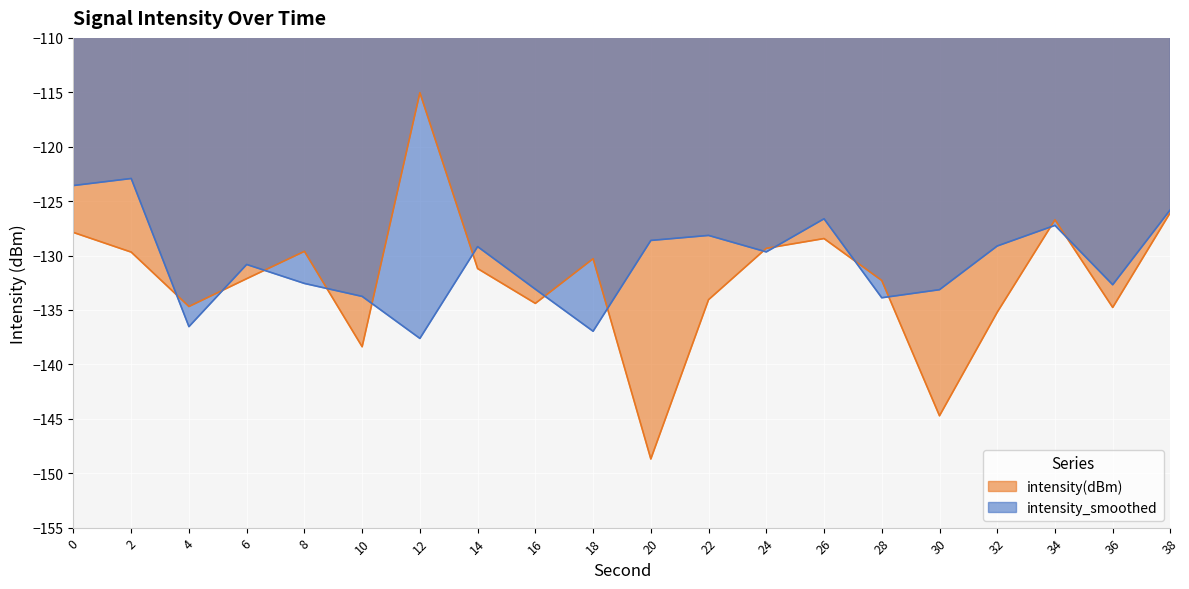

List the labels in order of intensity(dBm) value, largest first.

12, 38, 34, 0, 26, 24, 8, 2, 18, 14, 6, 28, 22, 16, 4, 36, 32, 10, 30, 20